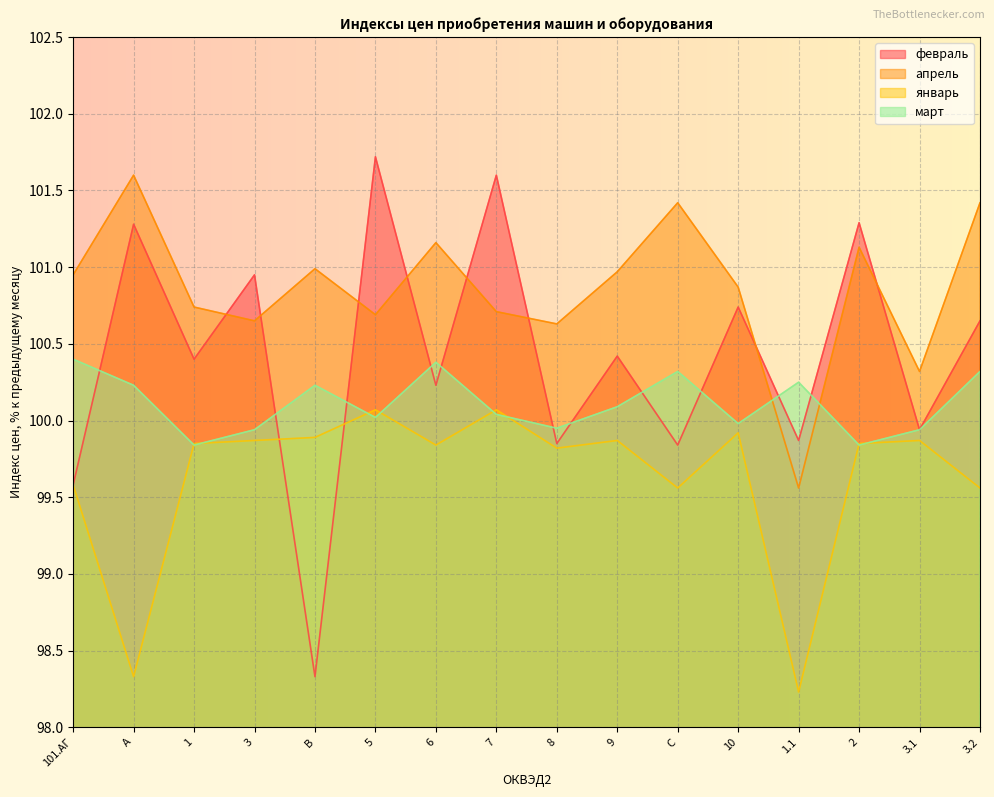

What is the value of the март point at the 9th from the left?

100.0